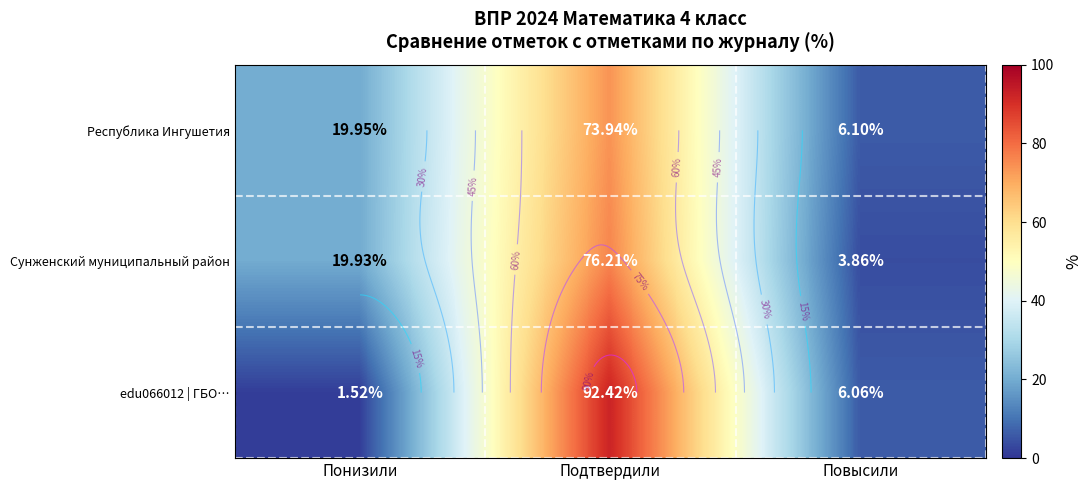

At which category is the sum across all series the highest?

Подтвердили